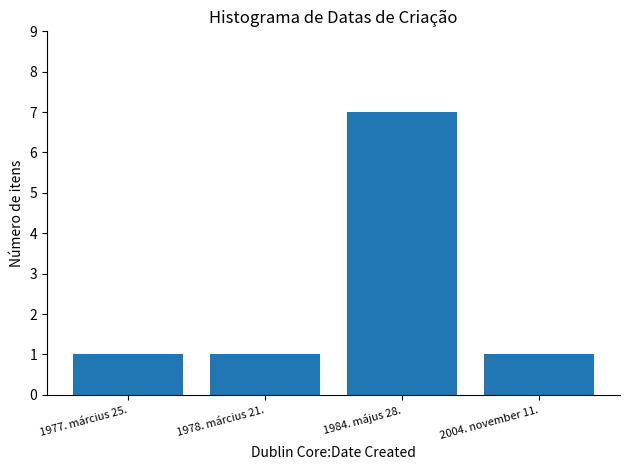

What is the sum of all values?

10